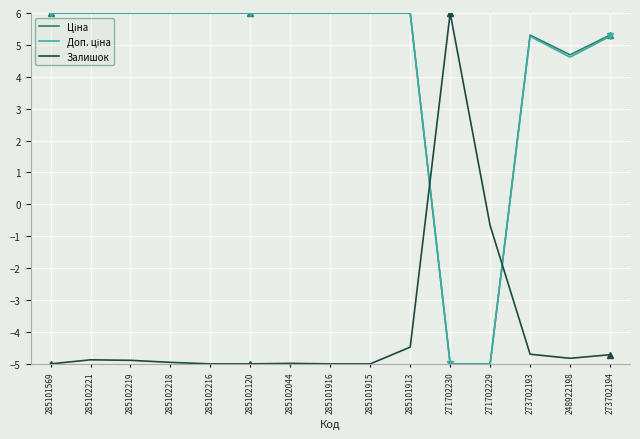

Which series has the widest spread of values?

Ціна